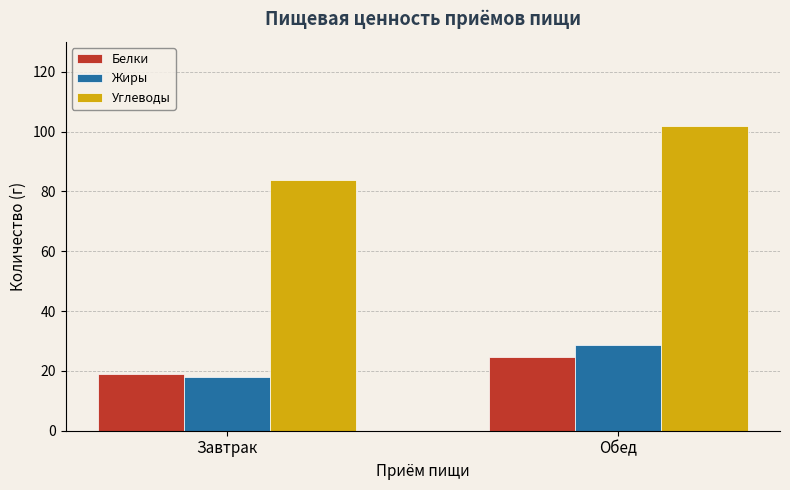

Which label corresponds to the smallest value in the chart?

Завтрак